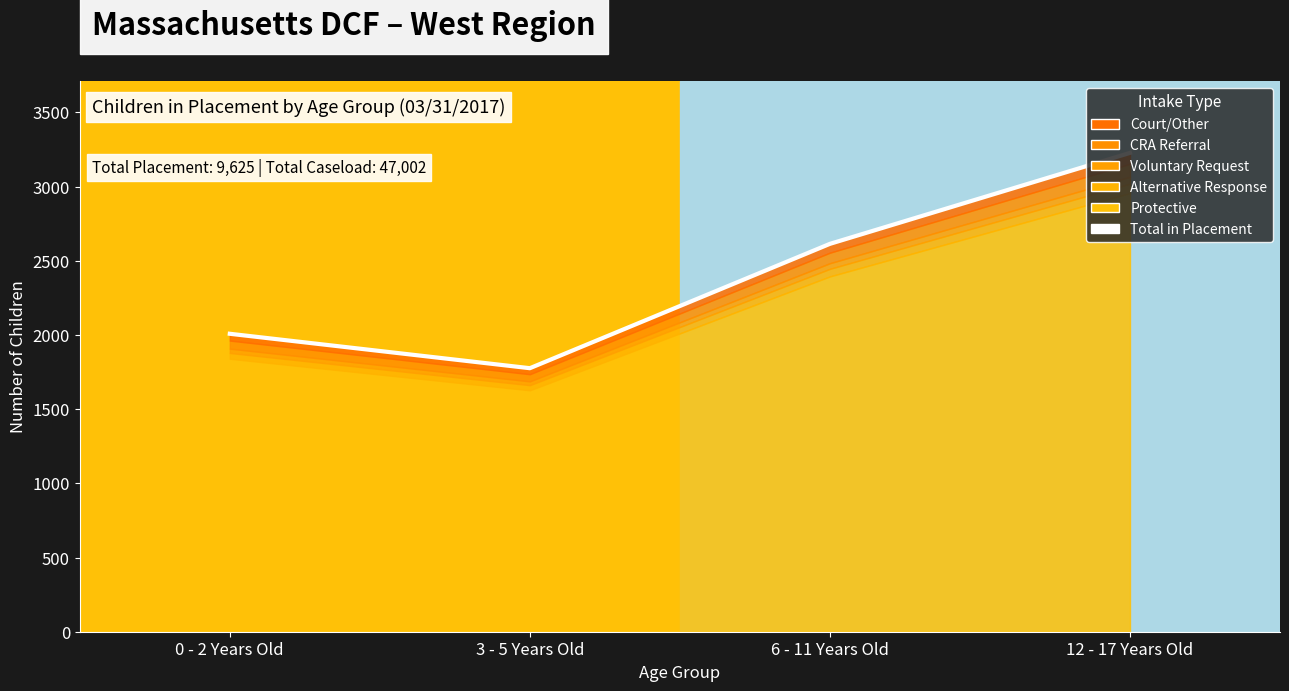

True or false: there are more than 1 points higher than both neighbors.

False